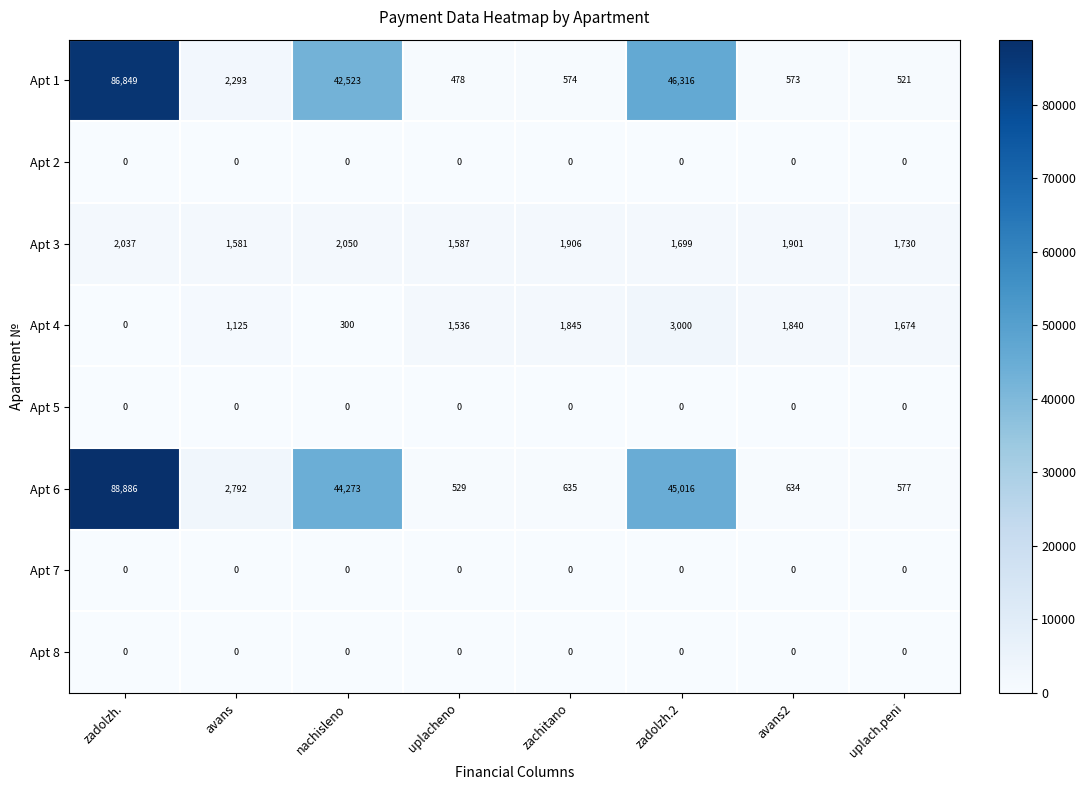

Which series has the widest spread of values?

Apt 6